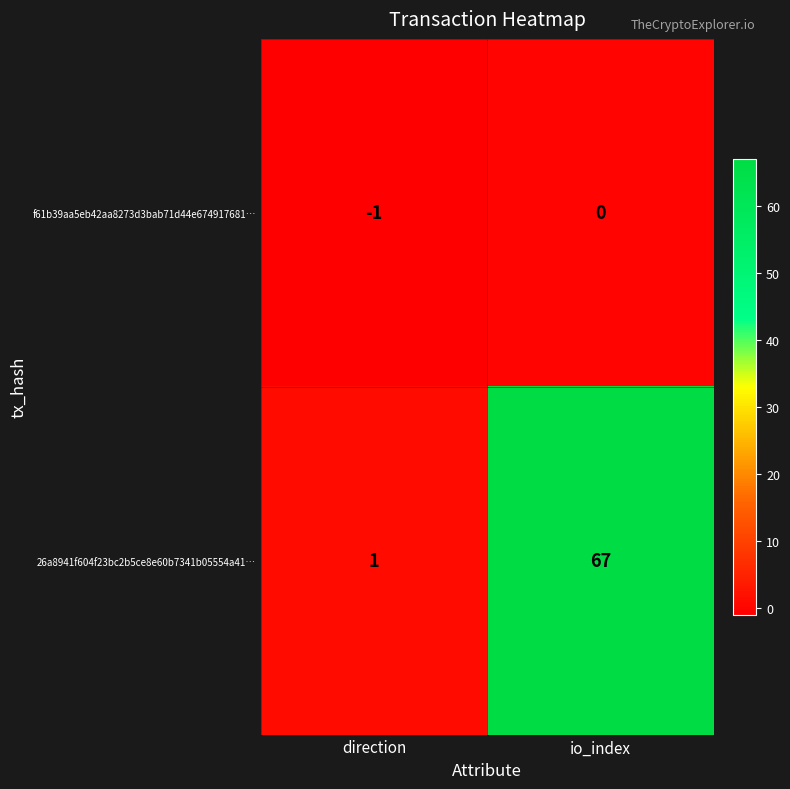

True or false: 26a8941f604f23bc2b5ce8e60b7341b05554a41… has a value of 31 at io_index.

False